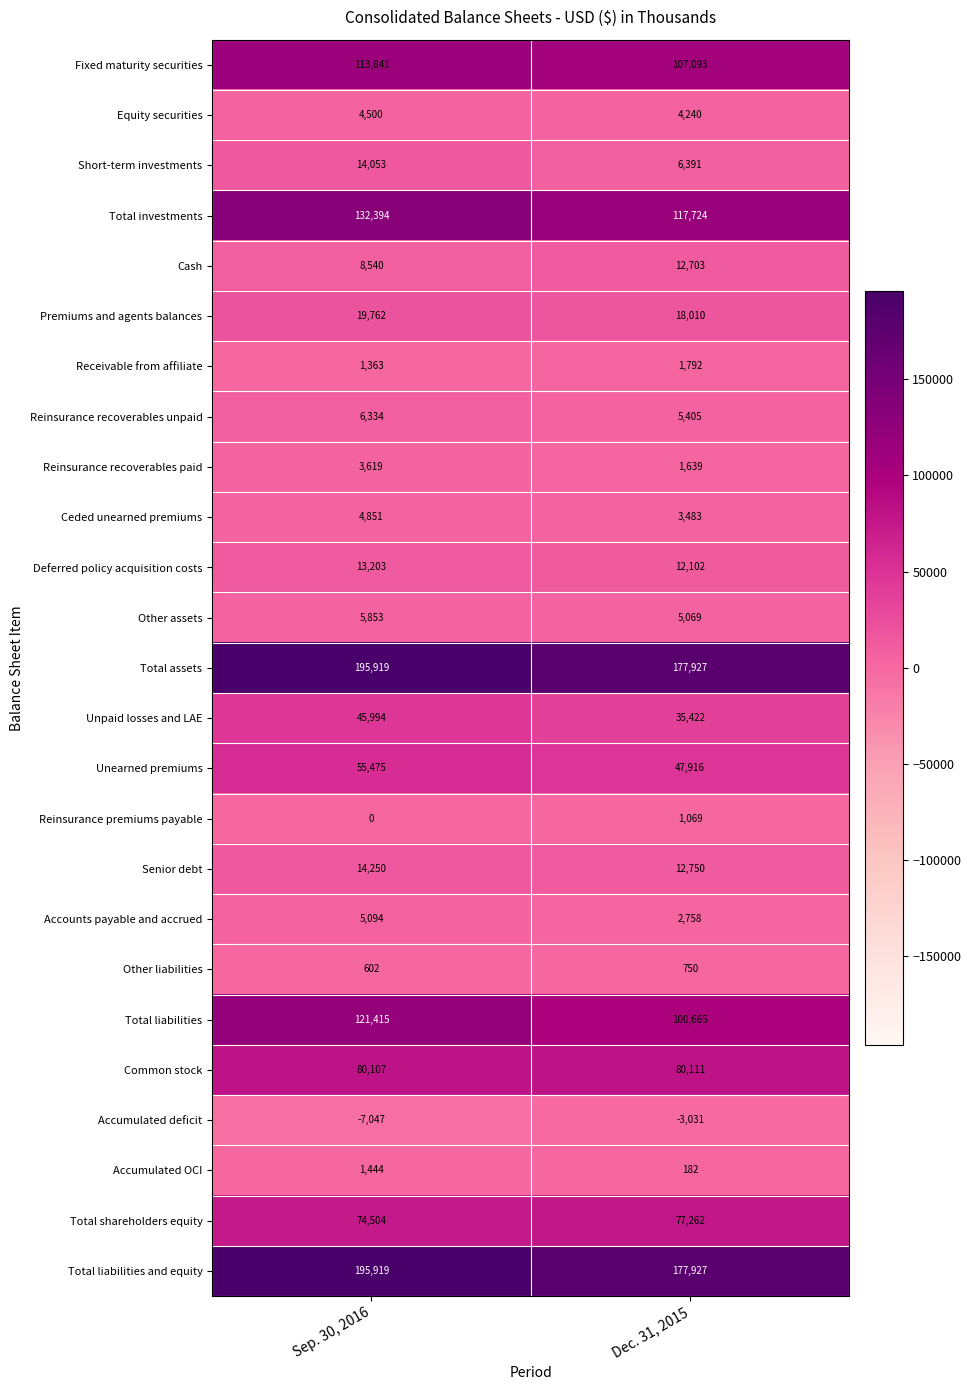

What is the total value across all series at Dec. 31, 2015?

1007359